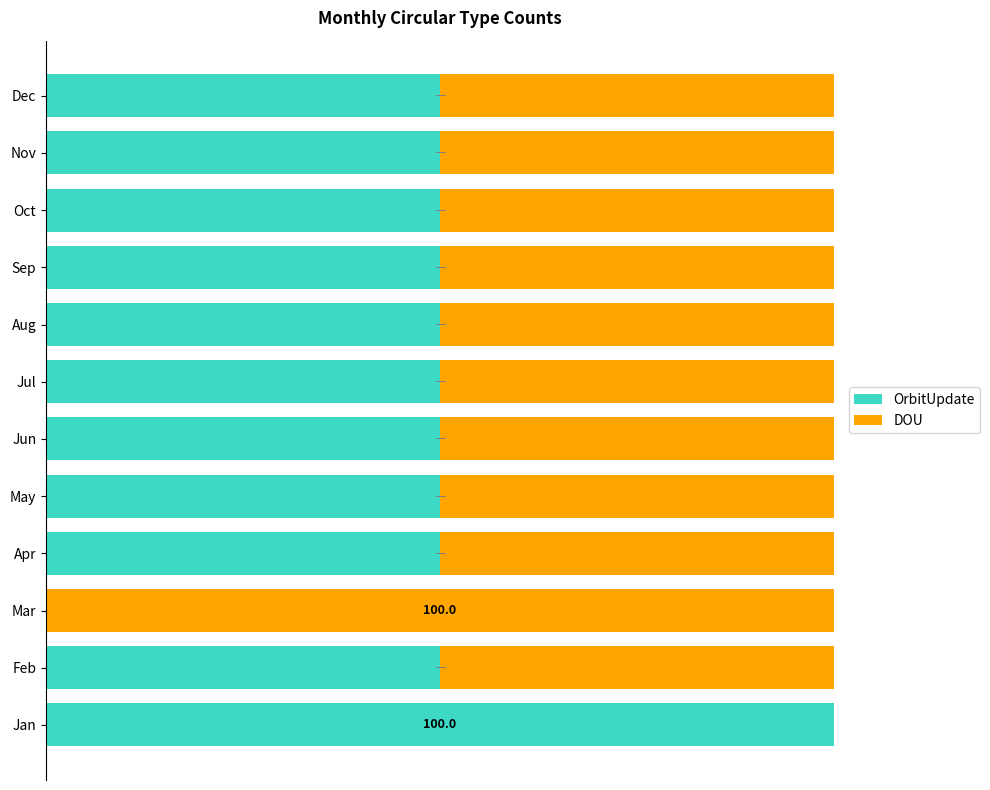

What is the sum of all OrbitUpdate values?

600